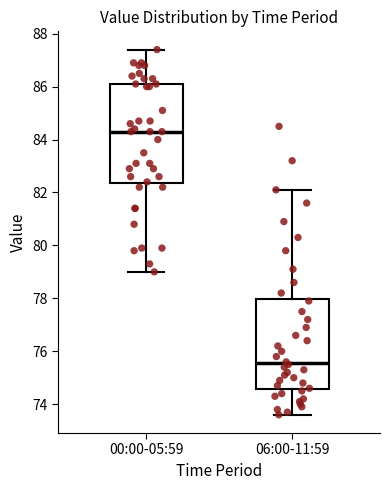

Reading left to right, read every box against the y-axis: the position of its median line, the range the box covers, and the ends of its whiskers. The values are not printed on the chart, so give them approximately, as read against the axis.

00:00-05:59: median 84.4, box 82.4 to 86.2, whiskers 79.0 to 87.4
06:00-11:59: median 75.6, box 74.6 to 78.0, whiskers 73.6 to 82.2